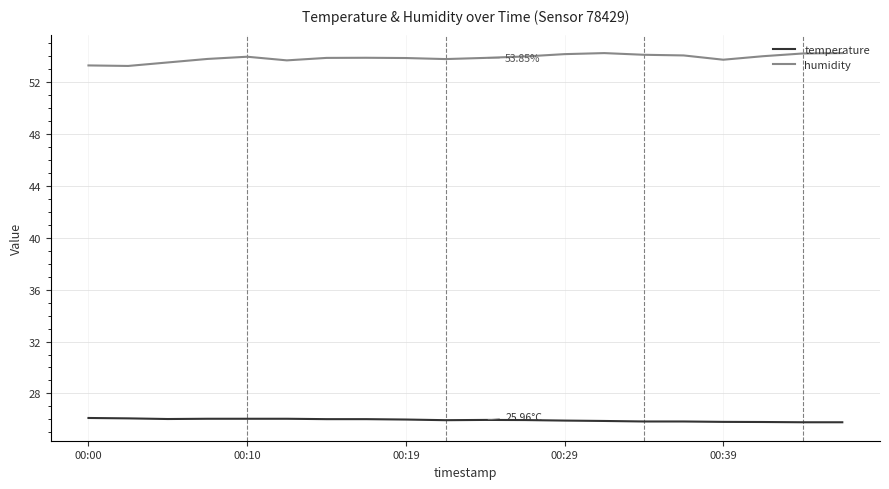

Which series has the largest total across all categories?

humidity